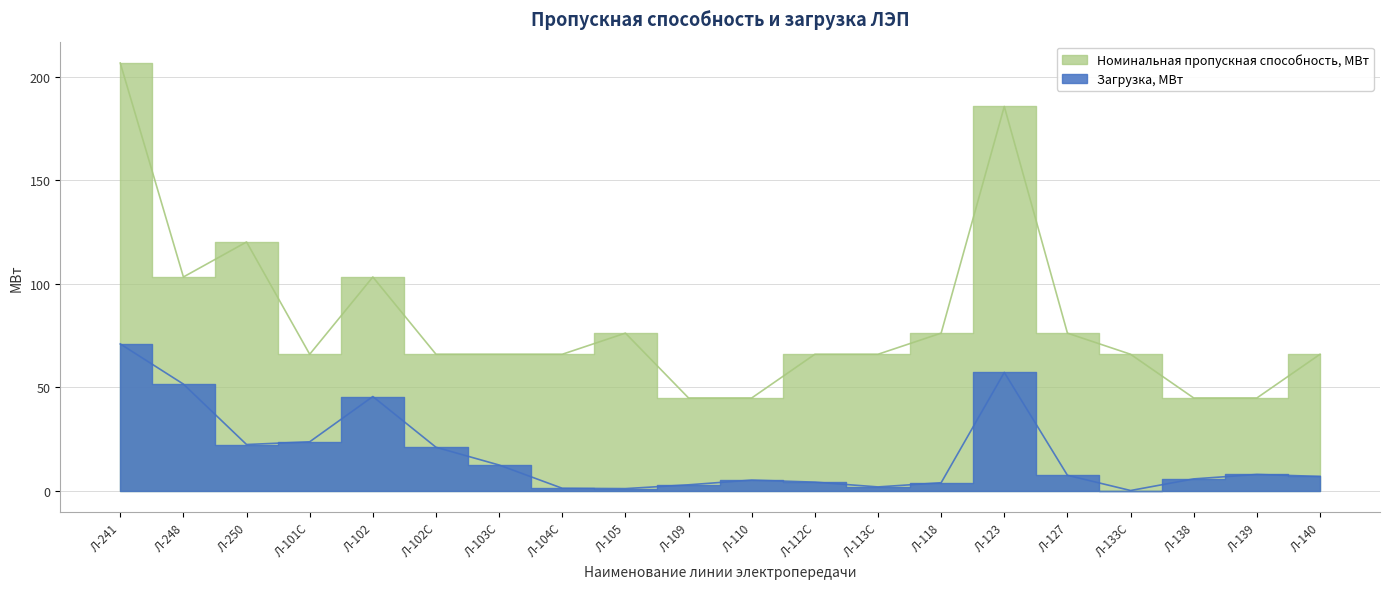

Between Л-248 and Л-139, which series saw the biggest shift?

Номинальная пропускная способность, МВт